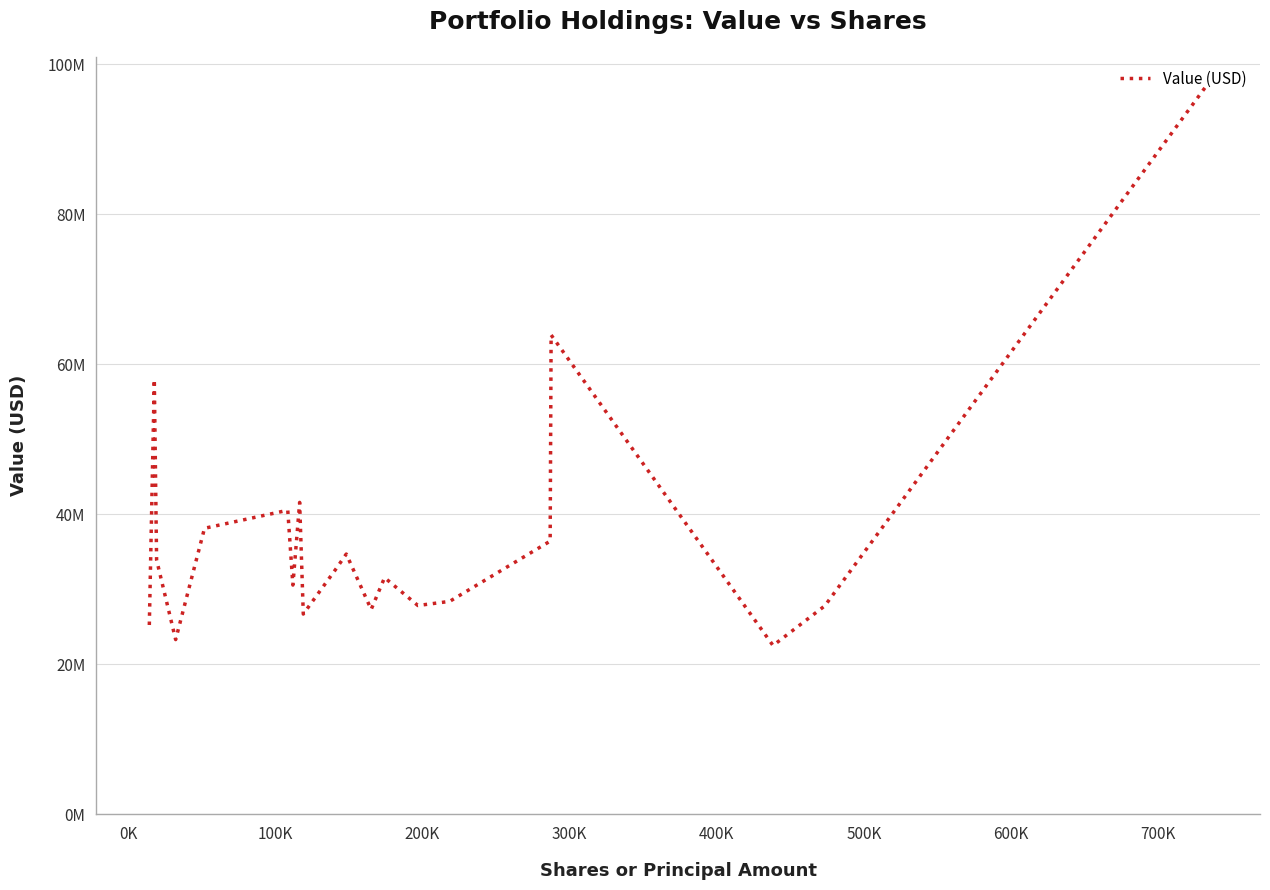

What is the label of the 19th point from the right?

0K